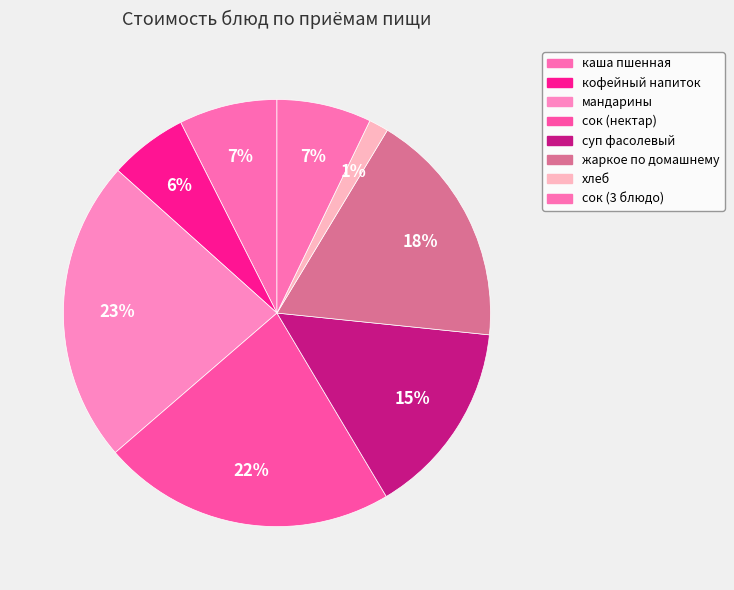

Count the number of slices in the pie.

8